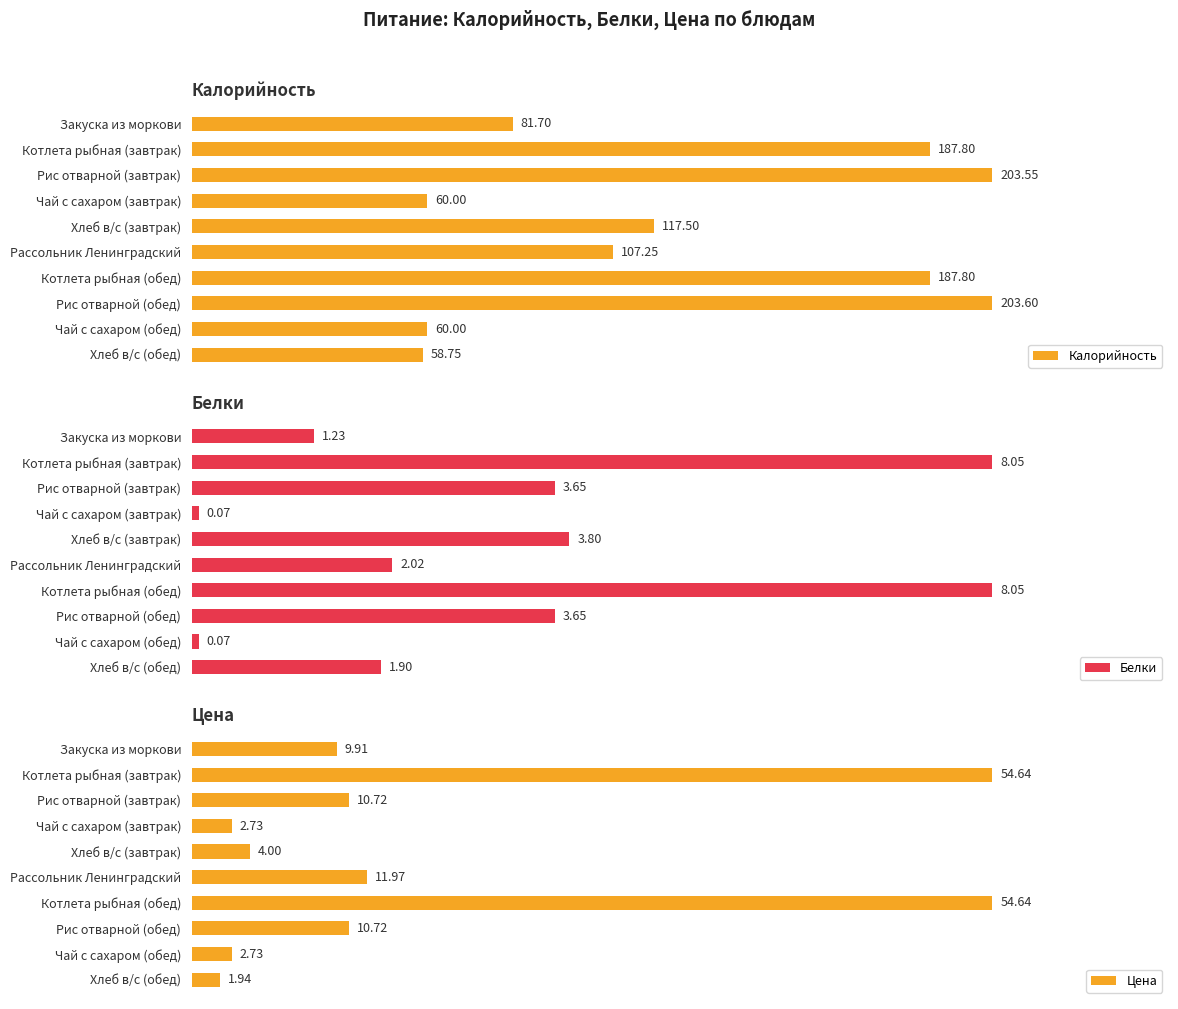

At which label does Калорийность reach its peak?

Рис отварной (обед)